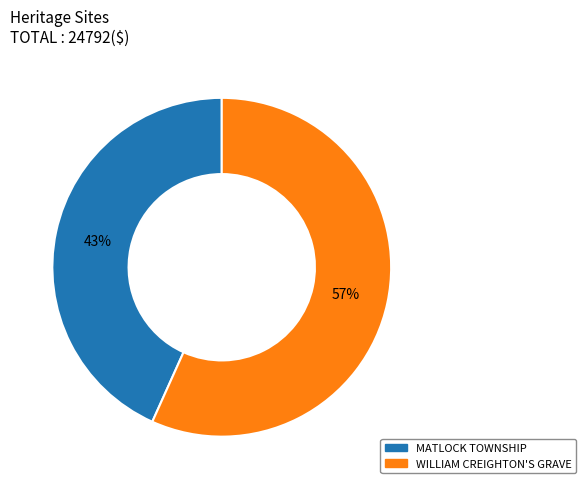

What is the ratio of the value at WILLIAM CREIGHTON'S GRAVE to the value at MATLOCK TOWNSHIP?

1.3